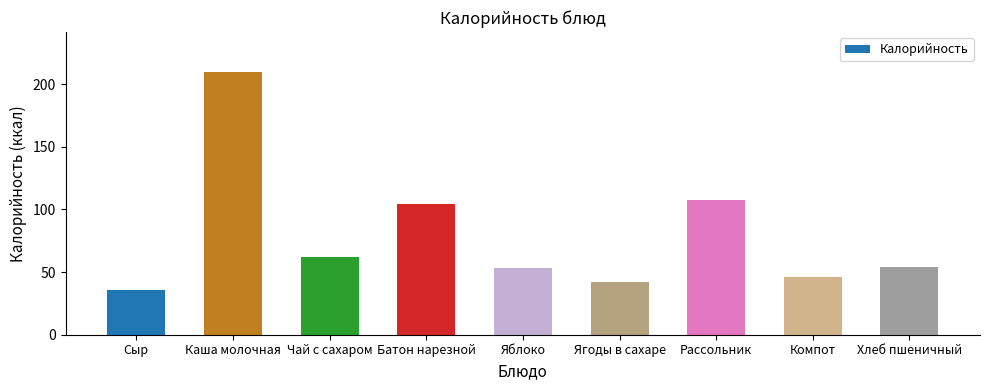

What is the difference between the maximum and second lowest values?

168.2